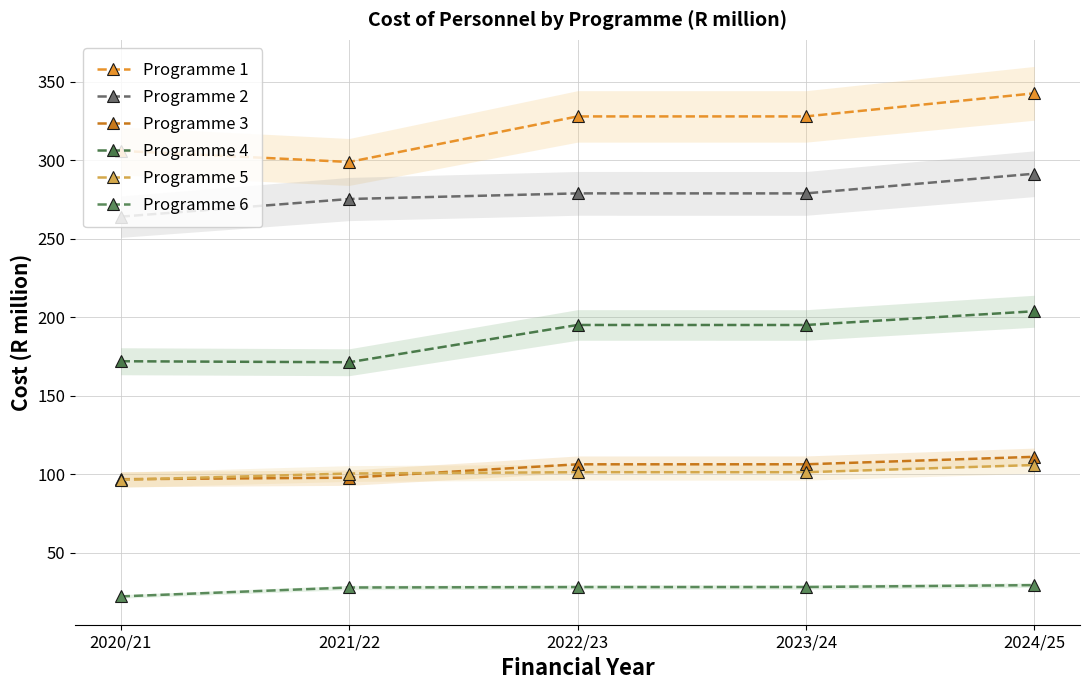

What is the approximate value of Programme 1 at 2022/23?

327.9